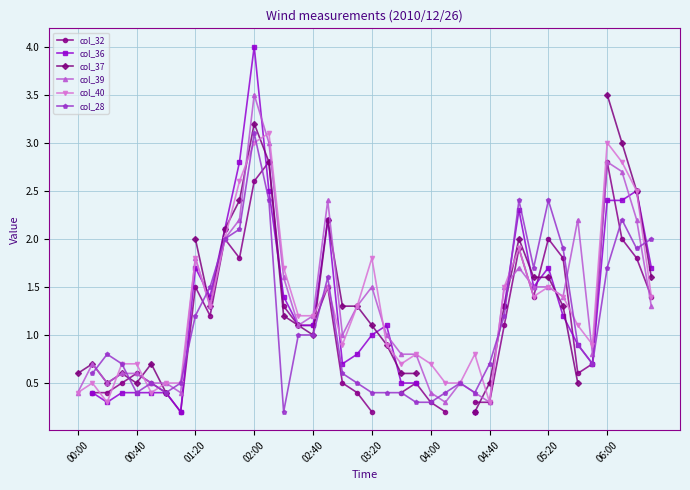

True or false: col_39 has more than 2 interior local peaks.

True